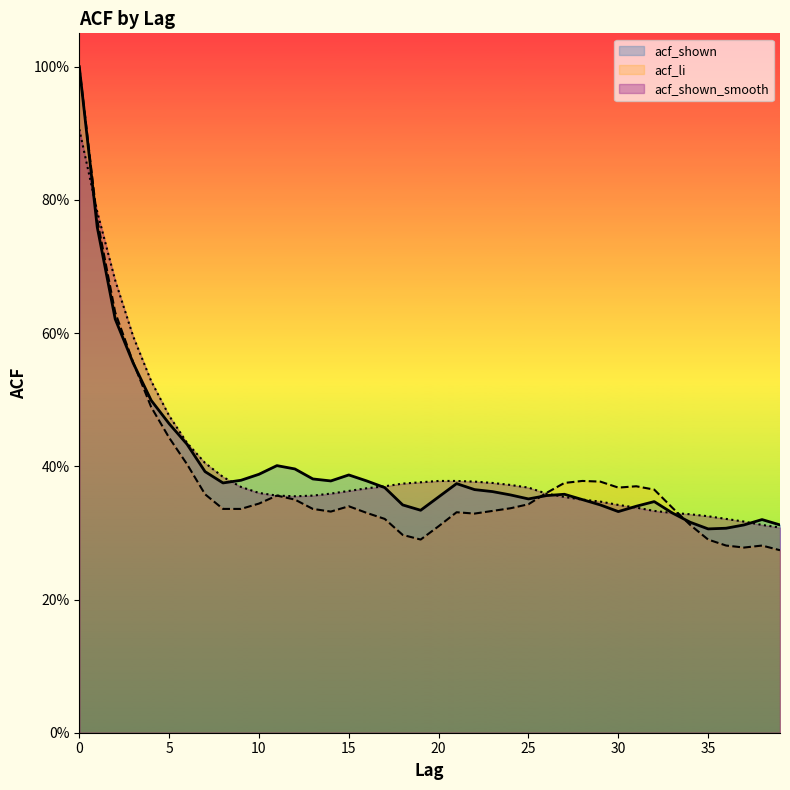

Rank the categories by acf_li value from highest to lowest.

0, 1, 2, 3, 4, 5, 6, 28, 29, 27, 31, 30, 32, 26, 7, 11, 12, 10, 25, 15, 33, 24, 8, 9, 13, 23, 14, 21, 16, 22, 17, 34, 20, 18, 19, 35, 36, 38, 37, 39